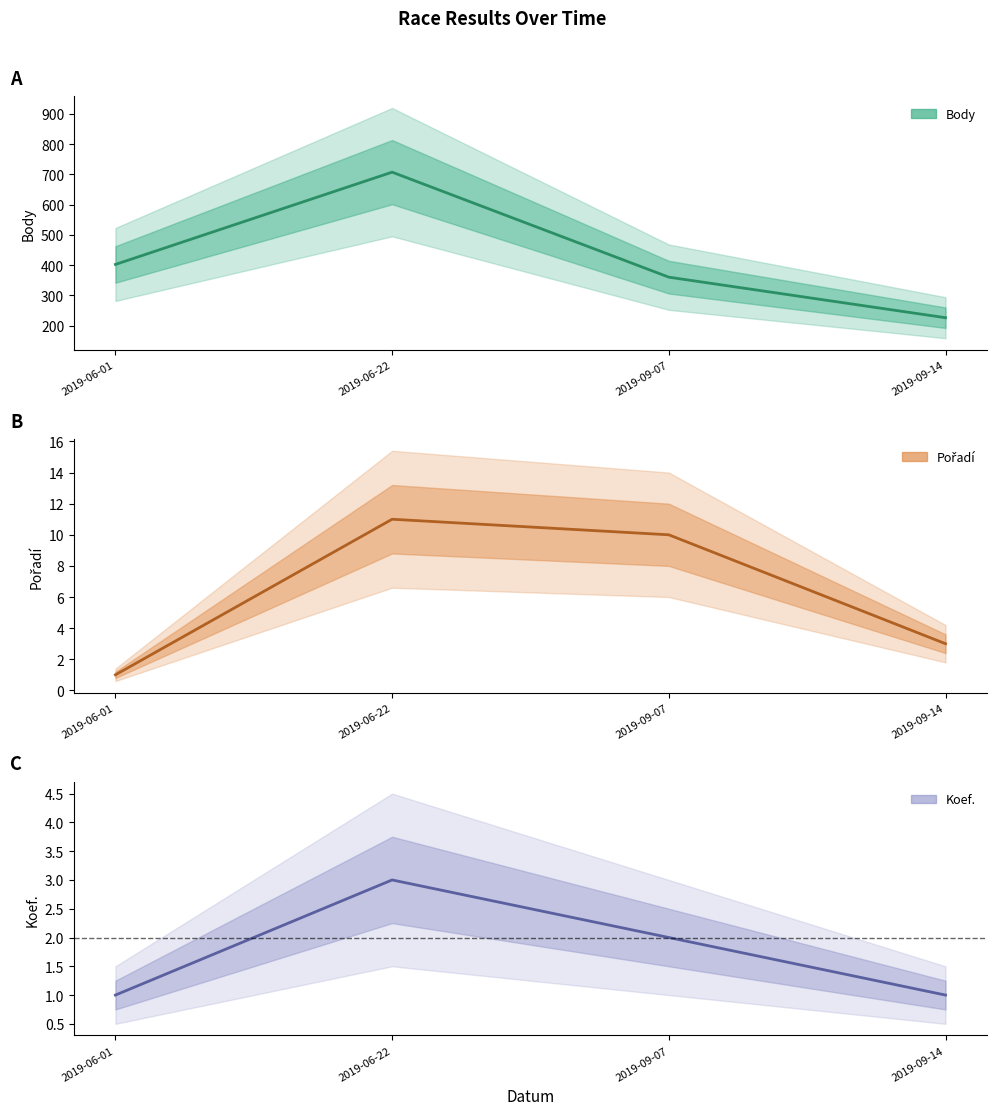

The value of Koef. at 2019-06-22 is 2. True or false?

False